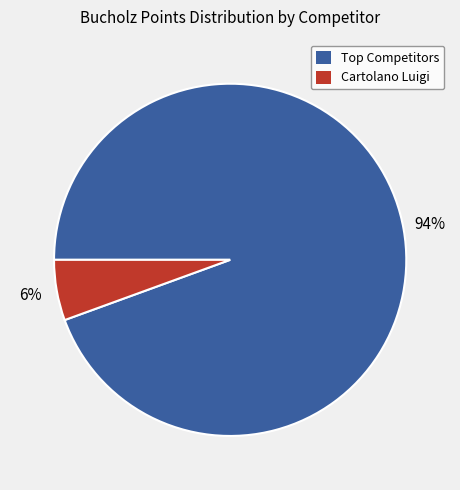

How many slices are in this pie chart?

2